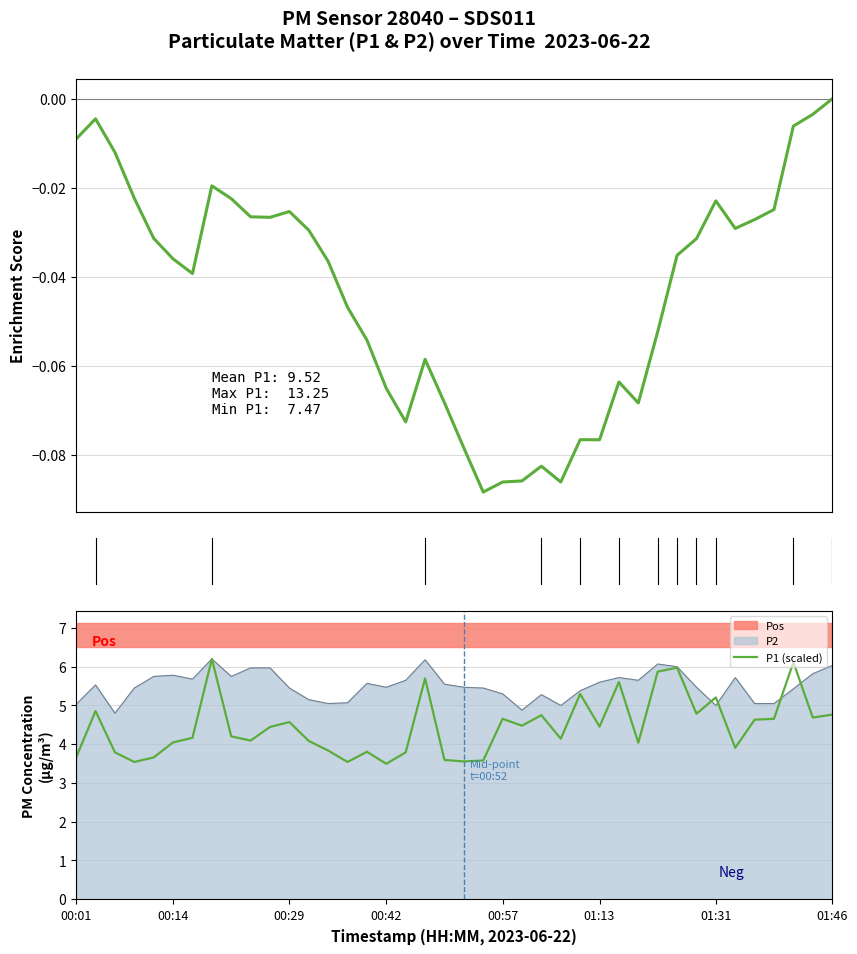

What is the total value across all series at 24?

4.7